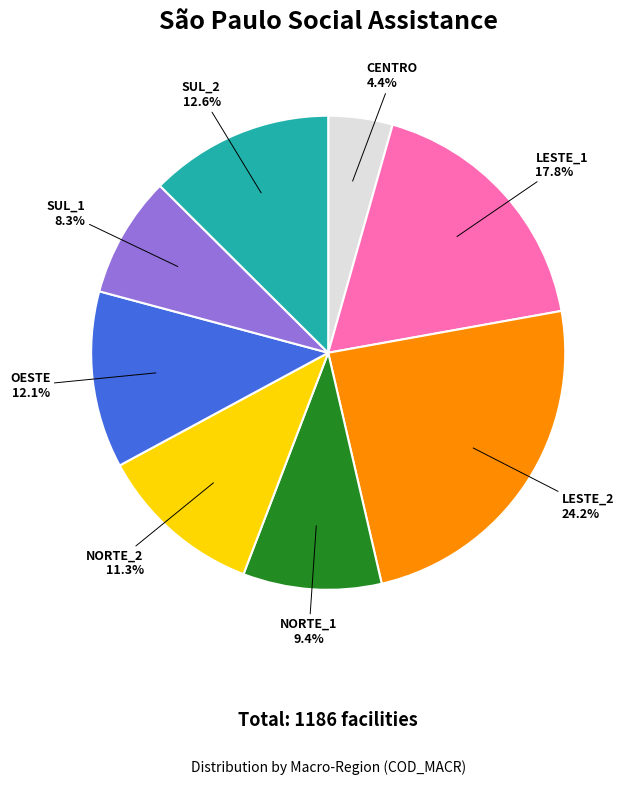

To the nearest percent, what percentage of the pie is SUL_2?

13%